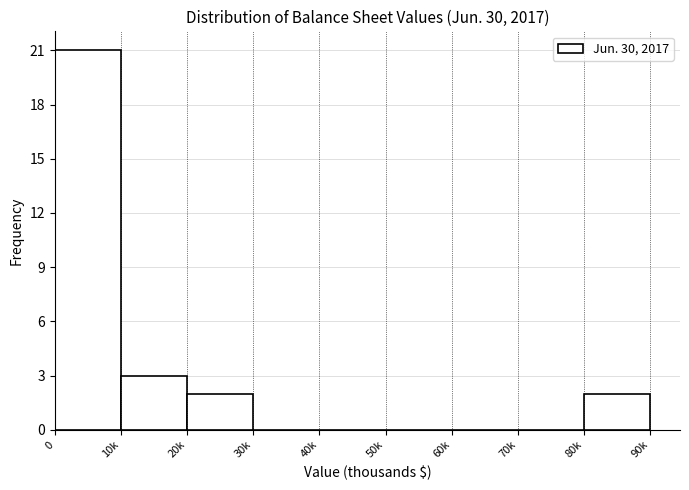

Reading left to right, list all the values displayed in this chart.

0=21	10k=3	20k=2	30k=0	40k=0	50k=0	60k=0	70k=0	80k=2